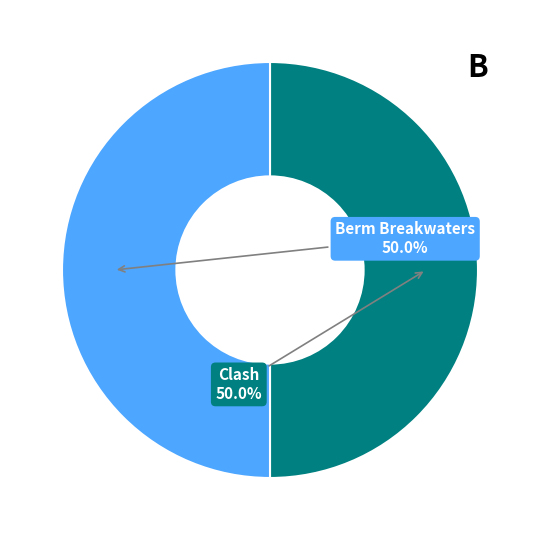

Count the number of slices in the pie.

2